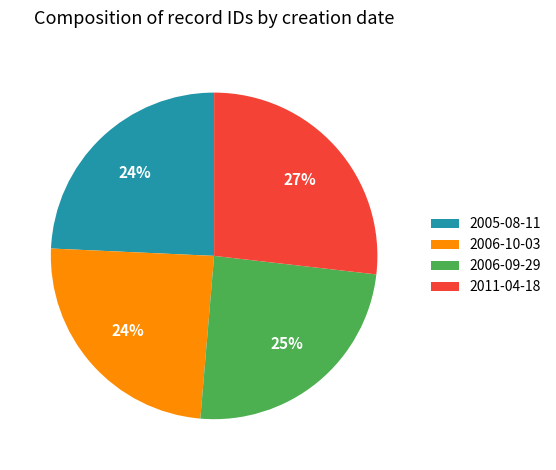

To the nearest percent, what is the difference between the largest and smallest slice percentages?

3%